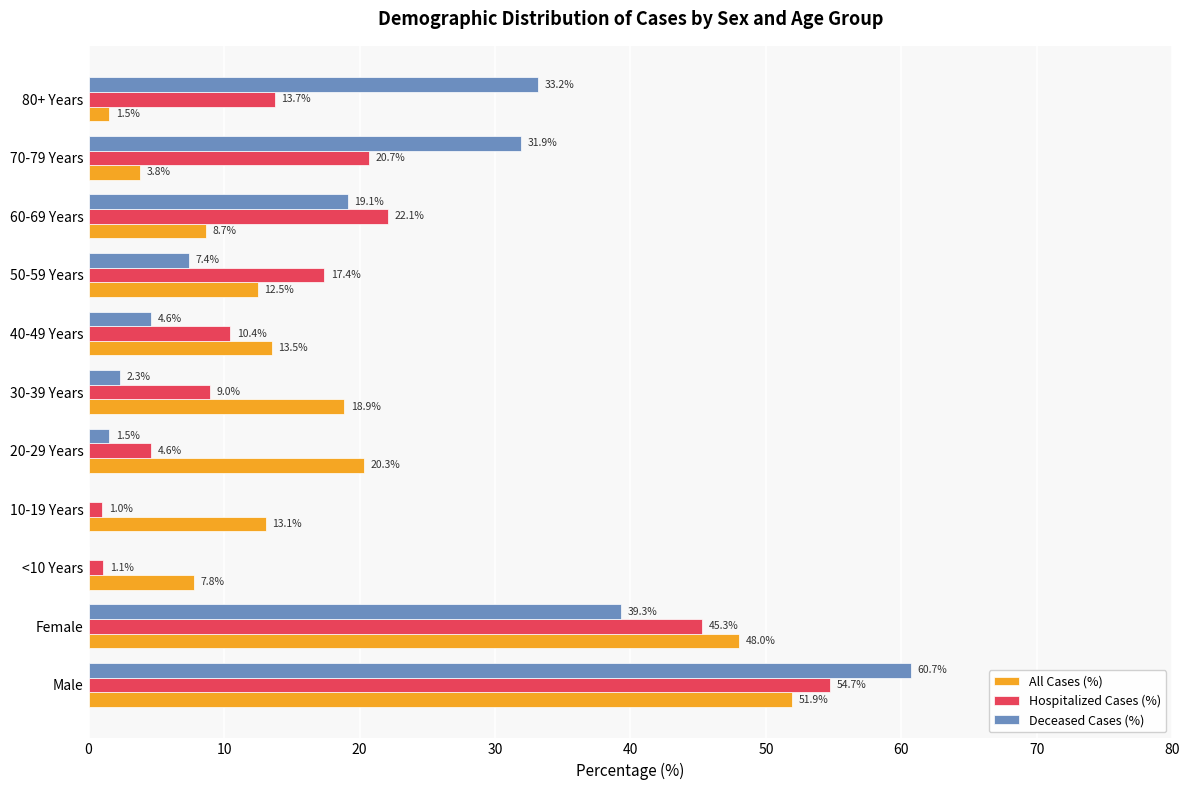

What is the sum of the Hospitalized Cases (%) values at 10-19 Years and 20-29 Years?

5.6